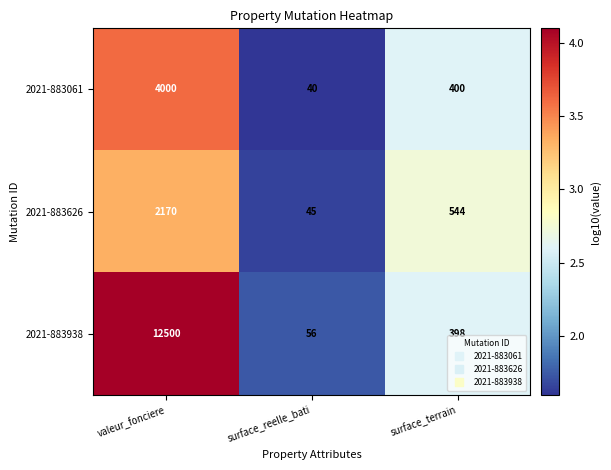

Reading left to right, transcribe all the data shown in this chart.

2021-883061: valeur_fonciere=4000	surface_reelle_bati=40	surface_terrain=400
2021-883626: valeur_fonciere=2170	surface_reelle_bati=45	surface_terrain=544
2021-883938: valeur_fonciere=12500	surface_reelle_bati=56	surface_terrain=398